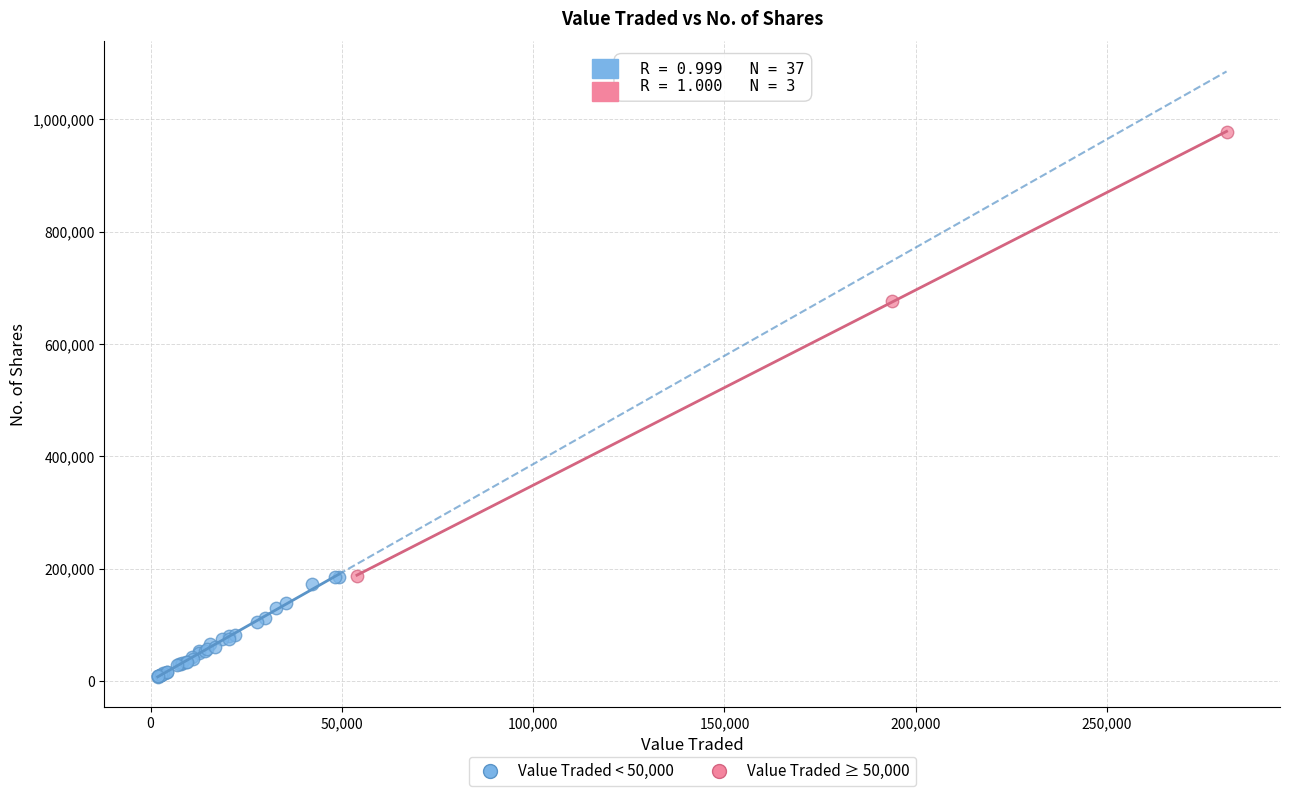

Which series contains the highest Y value?

Value Traded ≥ 50,000